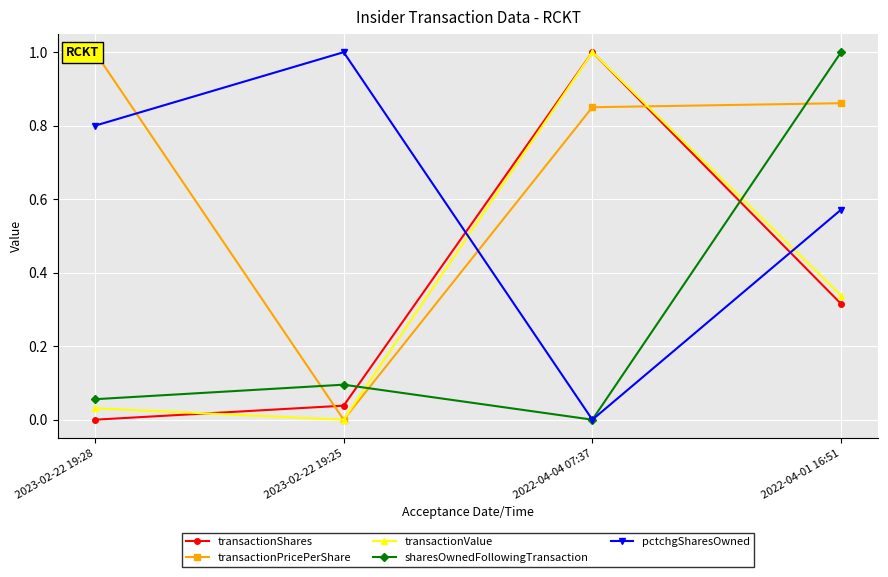

Which category has the lowest value across all series?

2023-02-22 19:28